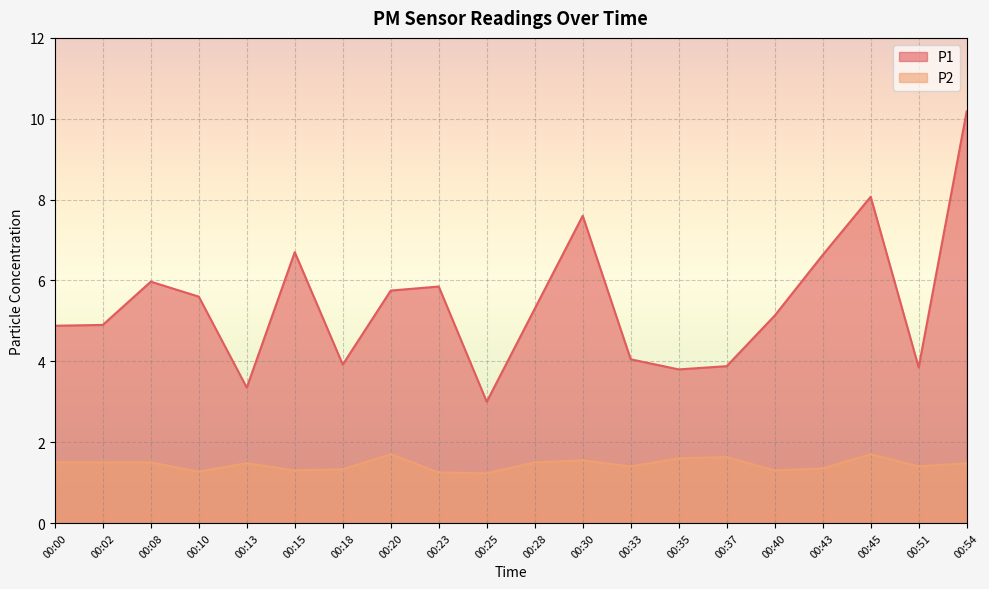

How many interior local peaks does the P2 series have?

5